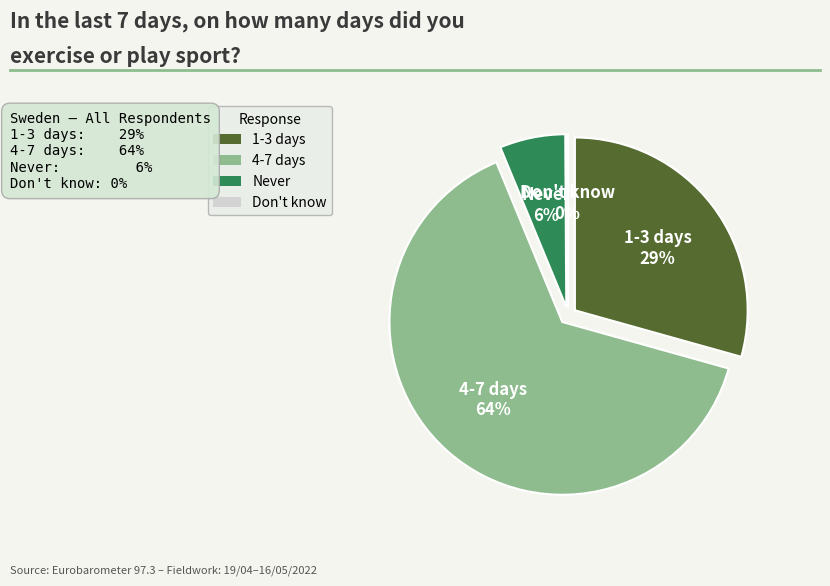

How many slices are in this pie chart?

4